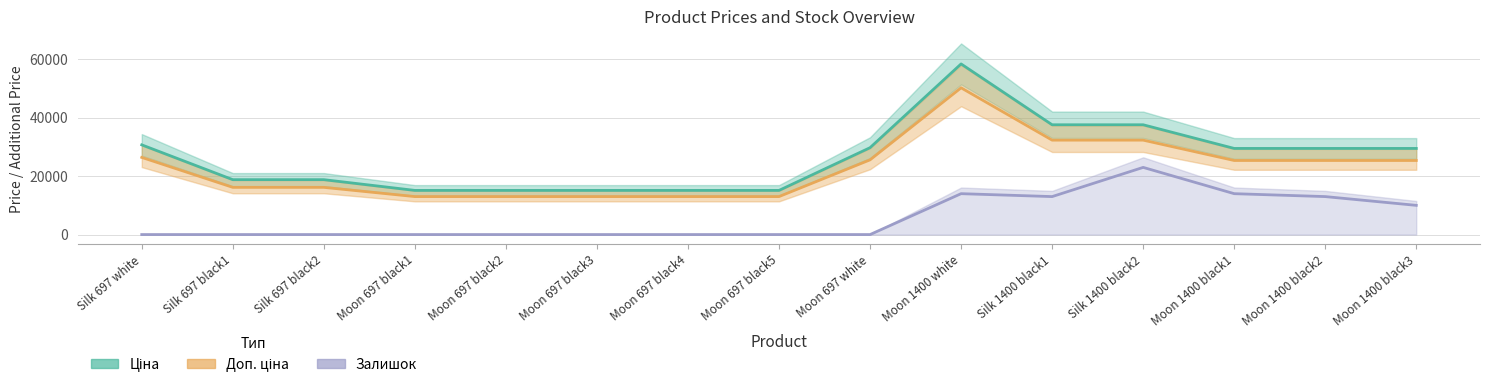

What is the value of the Ціна point at the 6th from the left?

15120.0